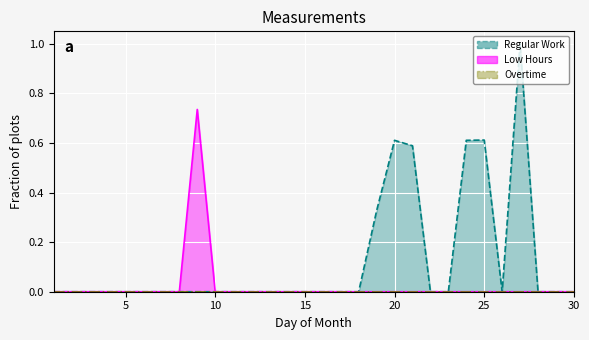

True or false: Regular Work and Low Hours intersect in this chart.

False